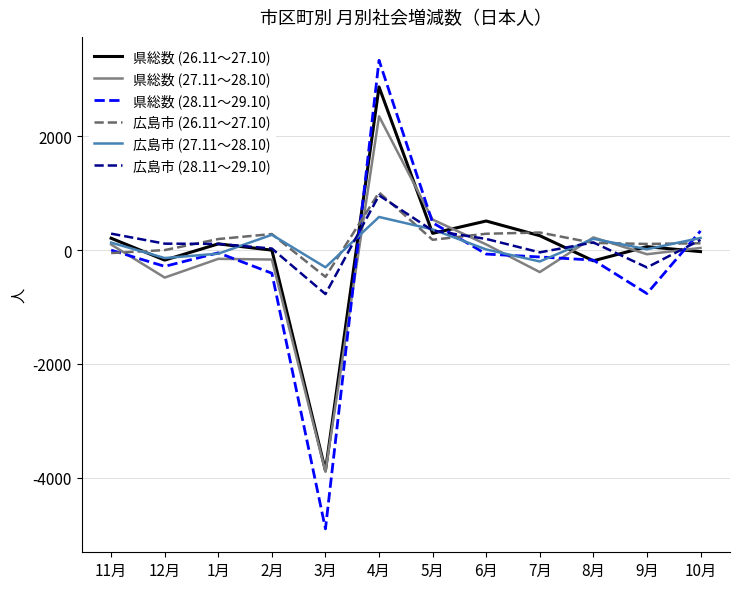

What is the minimum value shown in the chart?

-4898